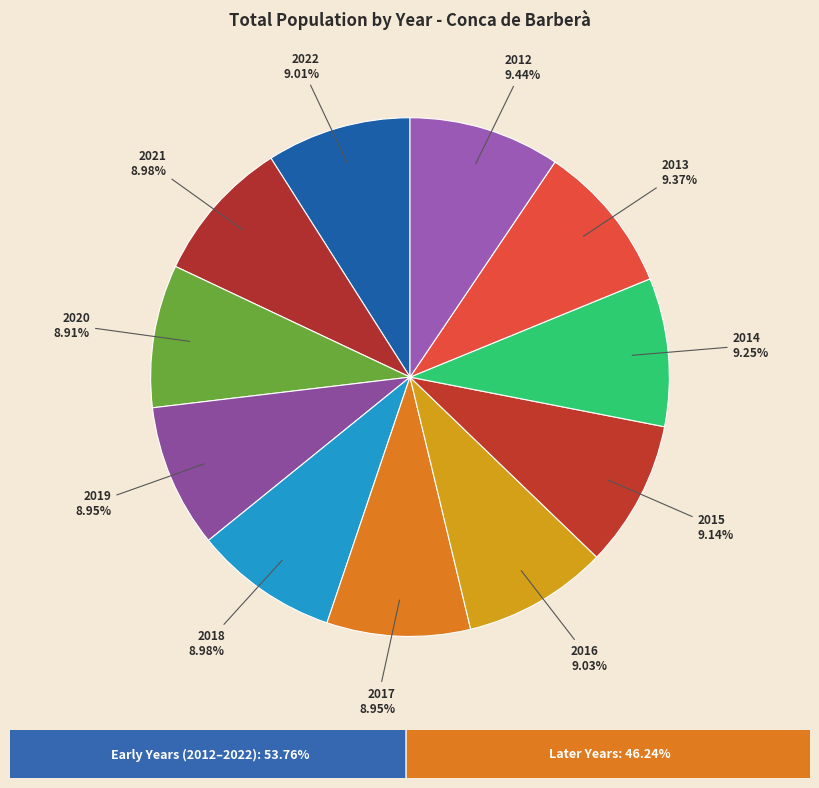

What percentage is the 2014 slice, to the nearest percent?

9%